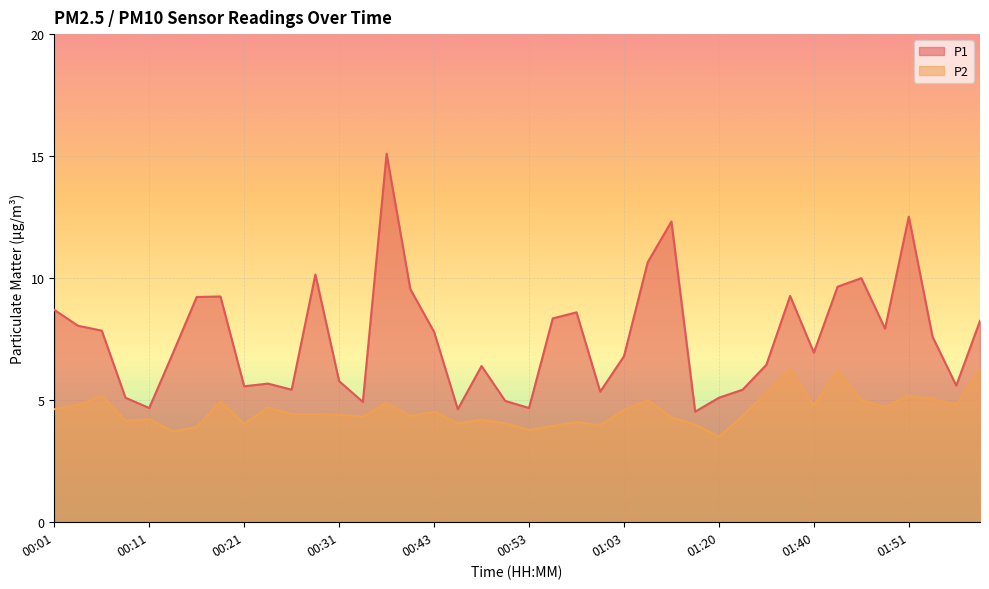

How many interior local valleys does the P1 series have?

11